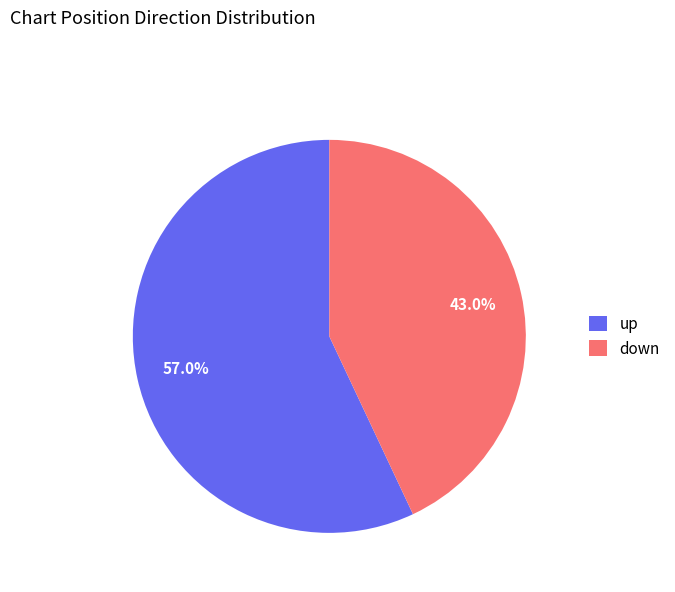

What percentage is the up slice, to the nearest percent?

57%